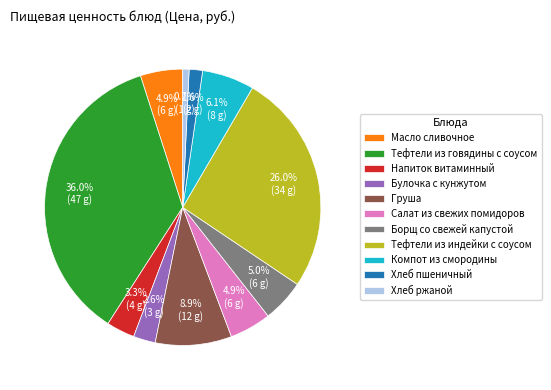

To the nearest percent, what is the difference between the largest and smallest slice percentages?

35%